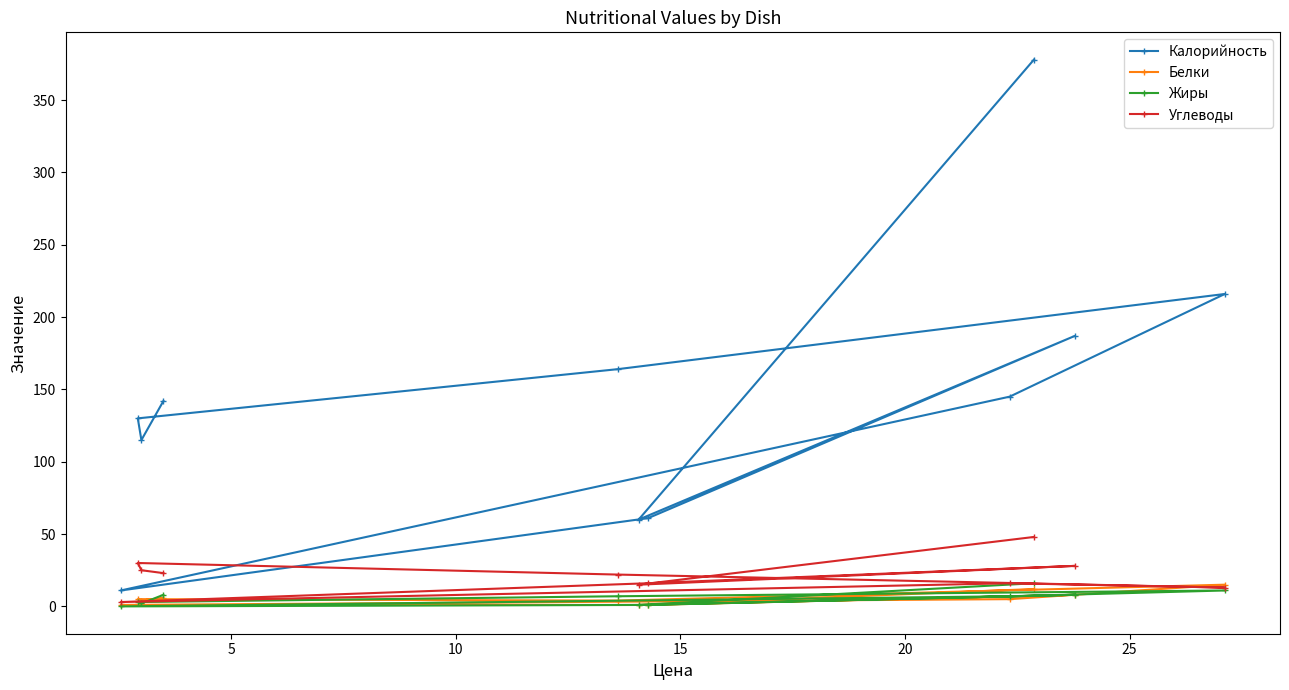

Which series has the largest total across all categories?

Калорийность